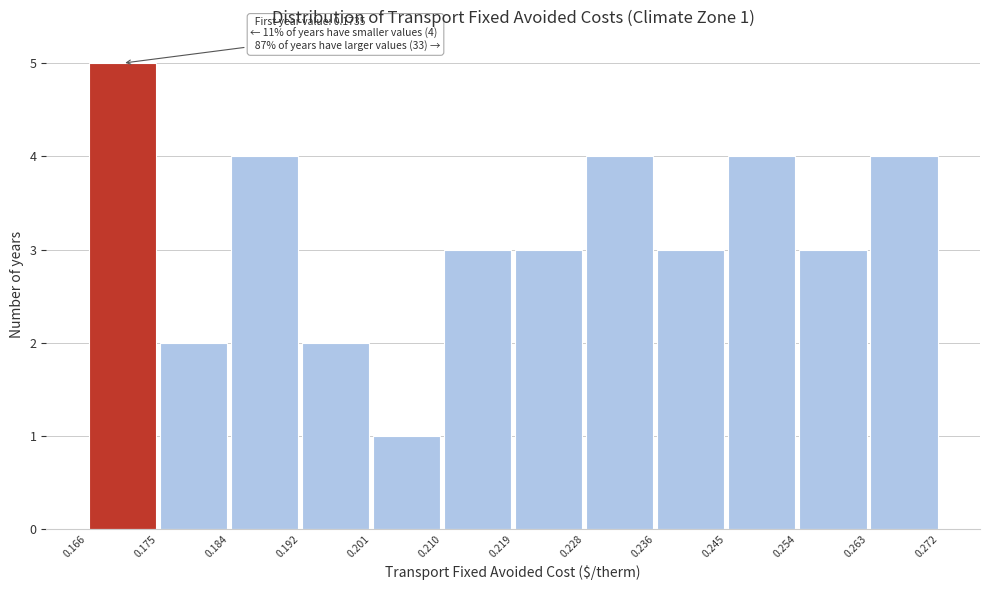

Which range on the x-axis has the tallest bar?

0.166 to 0.175